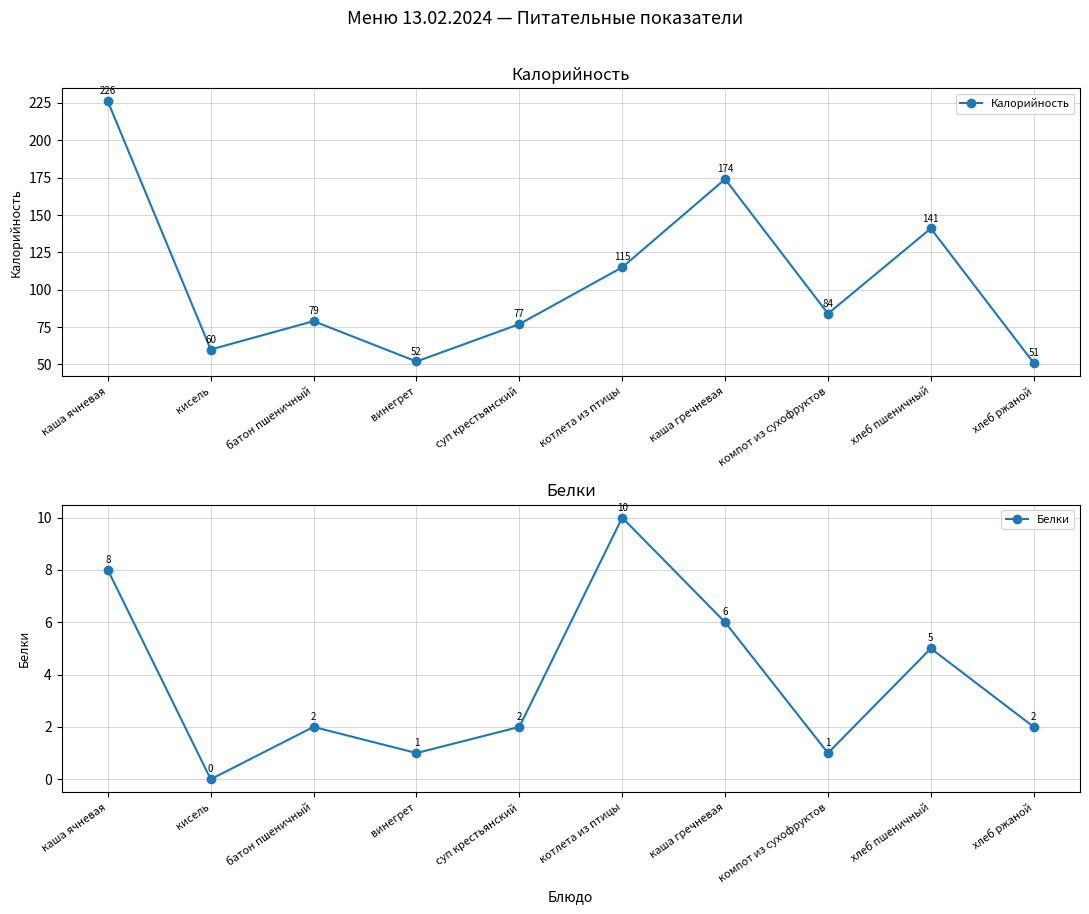

Does the chart have visible grid lines?

Yes